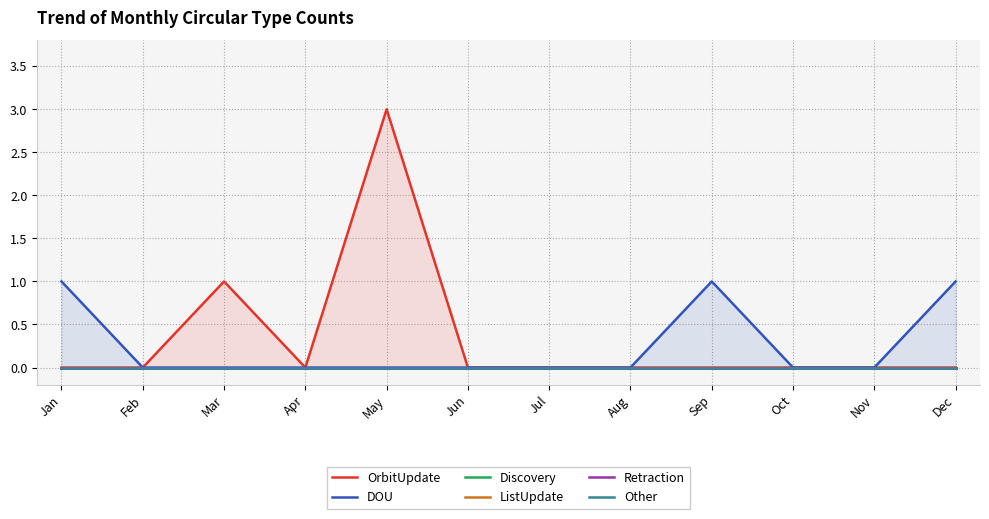

Reading left to right, what are all the values shown in this chart?

OrbitUpdate: Jan=0	Feb=0	Mar=1	Apr=0	May=3	Jun=0	Jul=0	Aug=0	Sep=0	Oct=0	Nov=0	Dec=0
DOU: Jan=1	Feb=0	Mar=0	Apr=0	May=0	Jun=0	Jul=0	Aug=0	Sep=1	Oct=0	Nov=0	Dec=1
Discovery: Jan=0	Feb=0	Mar=0	Apr=0	May=0	Jun=0	Jul=0	Aug=0	Sep=0	Oct=0	Nov=0	Dec=0
ListUpdate: Jan=0	Feb=0	Mar=0	Apr=0	May=0	Jun=0	Jul=0	Aug=0	Sep=0	Oct=0	Nov=0	Dec=0
Retraction: Jan=0	Feb=0	Mar=0	Apr=0	May=0	Jun=0	Jul=0	Aug=0	Sep=0	Oct=0	Nov=0	Dec=0
Other: Jan=0	Feb=0	Mar=0	Apr=0	May=0	Jun=0	Jul=0	Aug=0	Sep=0	Oct=0	Nov=0	Dec=0